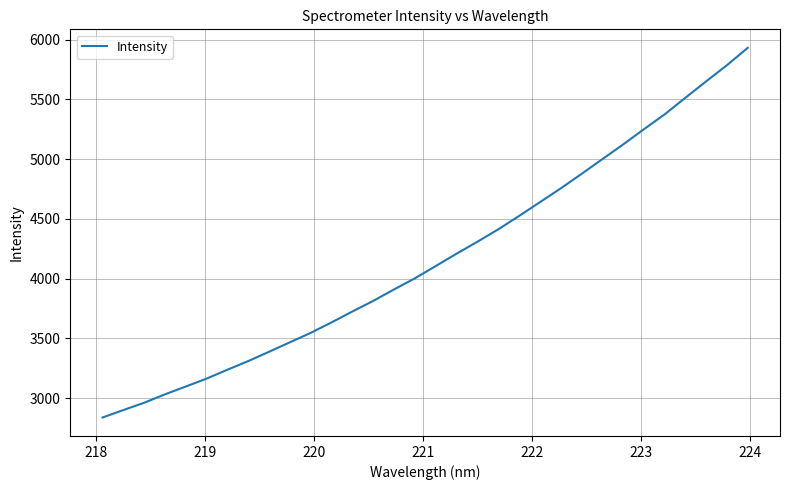

What is the average value?

4172.2